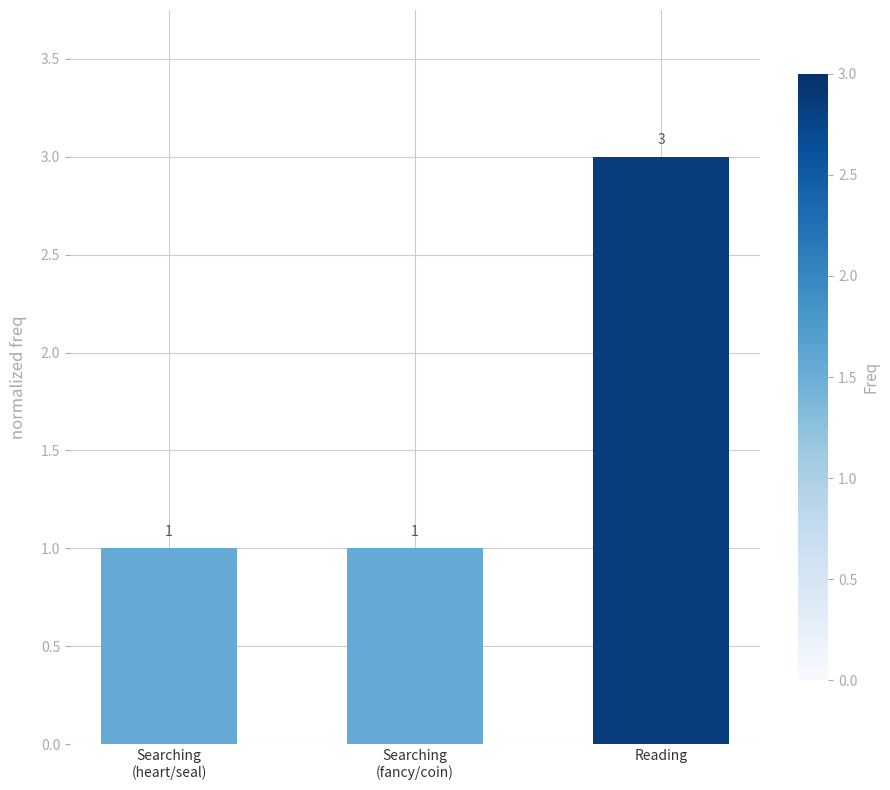

What is the difference between the values at Searching
(heart/seal) and Reading?

2